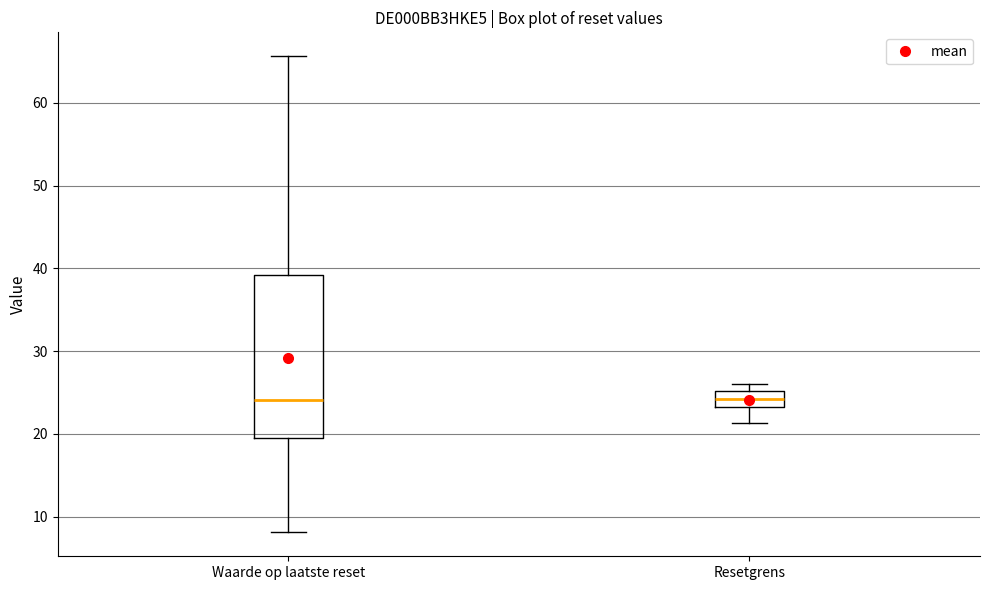

Which box is the tallest, from its lower edge to its upper edge?

Waarde op laatste reset